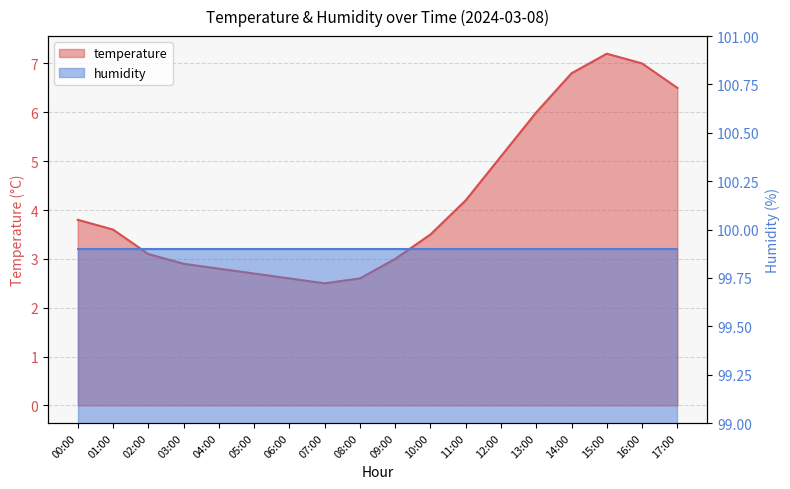

List the labels in order of value, largest first.

15:00, 16:00, 14:00, 17:00, 13:00, 12:00, 11:00, 00:00, 01:00, 10:00, 02:00, 09:00, 03:00, 04:00, 05:00, 06:00, 08:00, 07:00